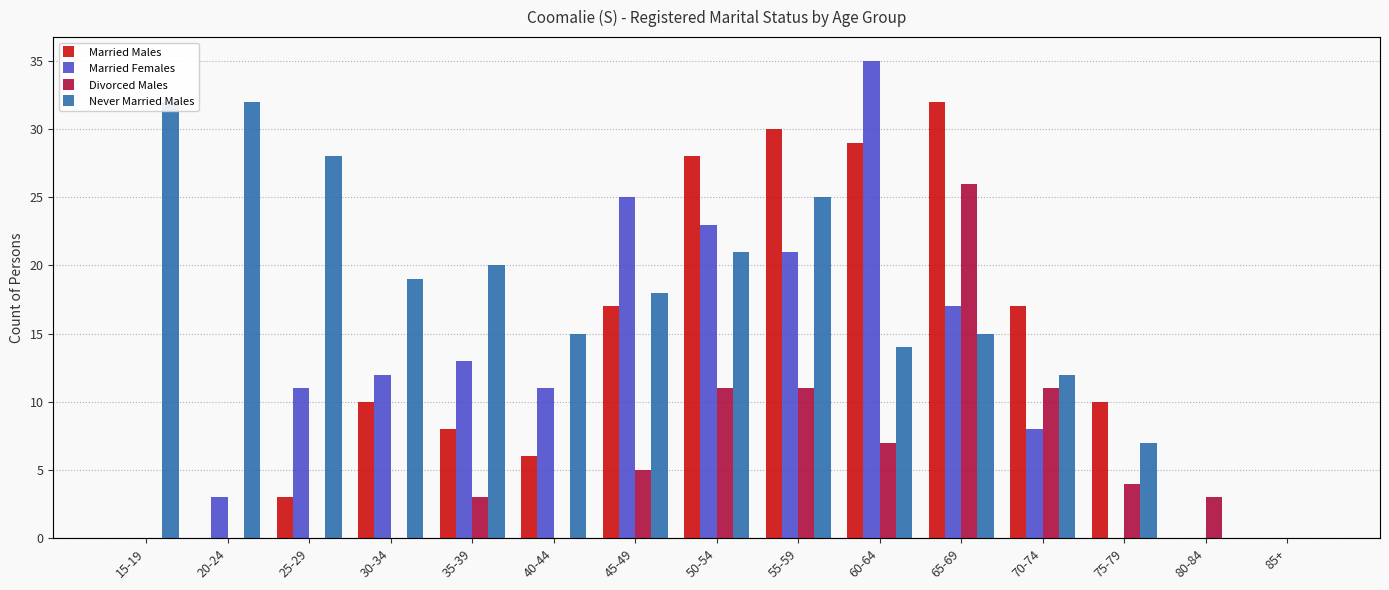

What is the difference between the Never Married Males values at 80-84 and 15-19?

32